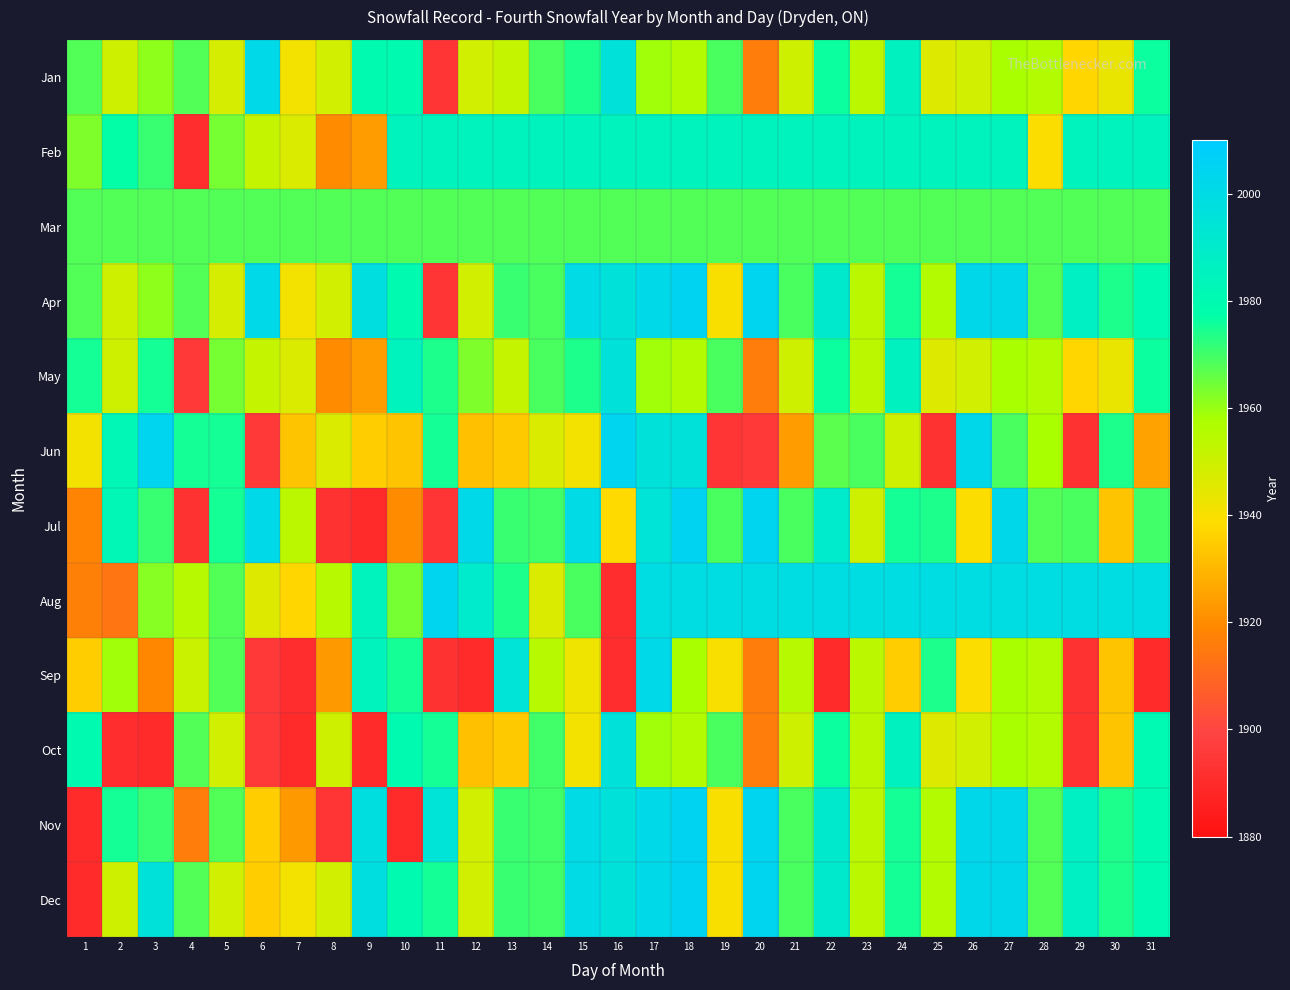

What is the smallest value displayed?

1890